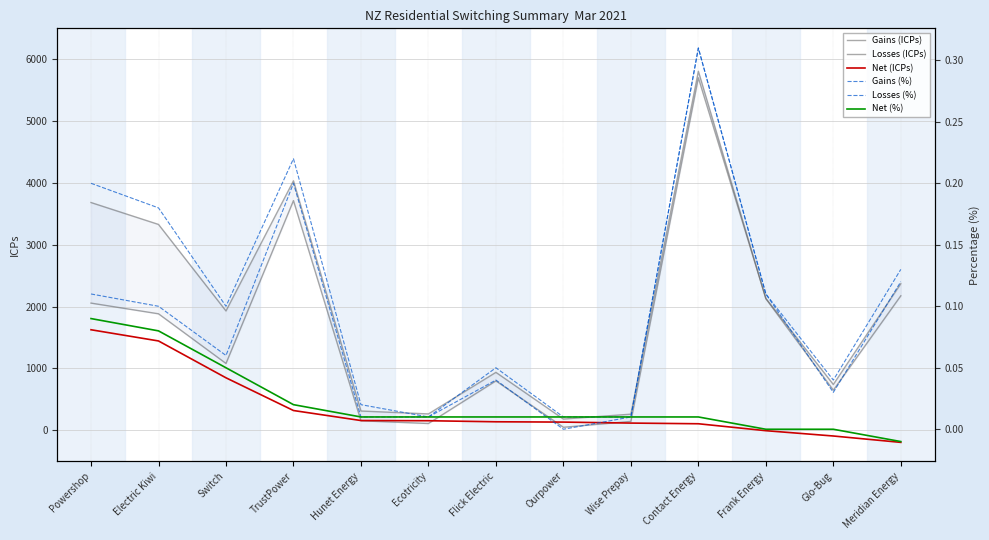

What are all the series names shown in the legend?

Gains (ICPs), Losses (ICPs), Net (ICPs), Gains (%), Losses (%), Net (%)